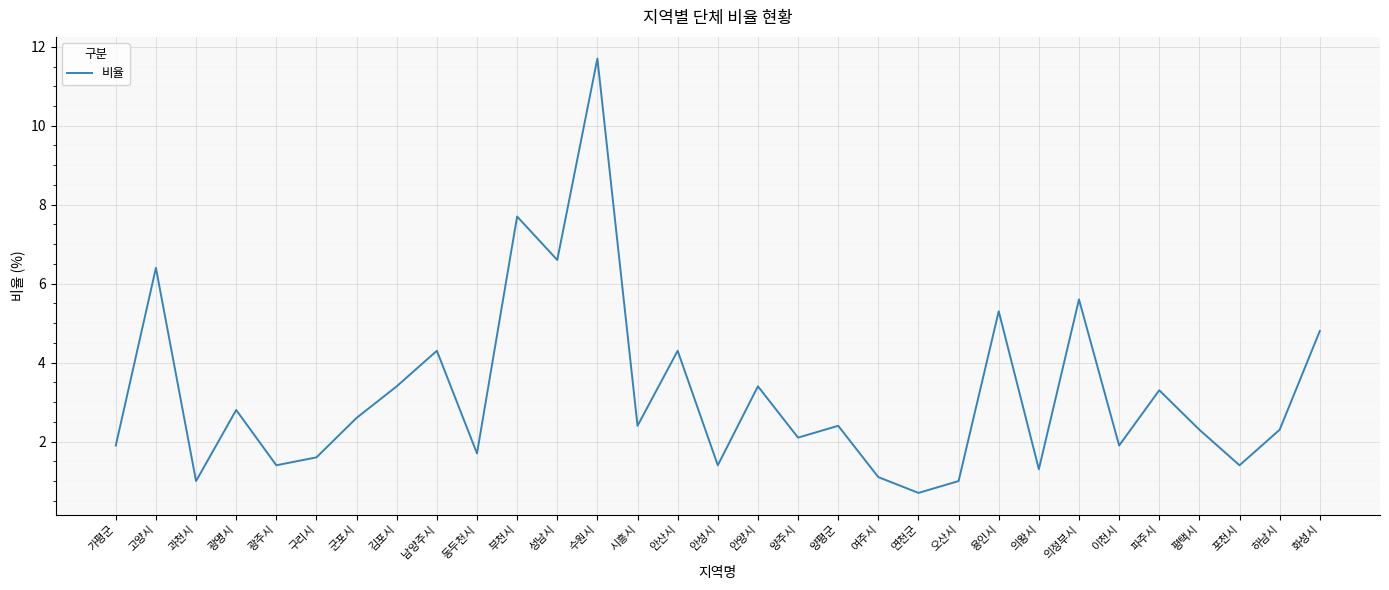

Which has a higher value, 구리시 or 평택시?

평택시